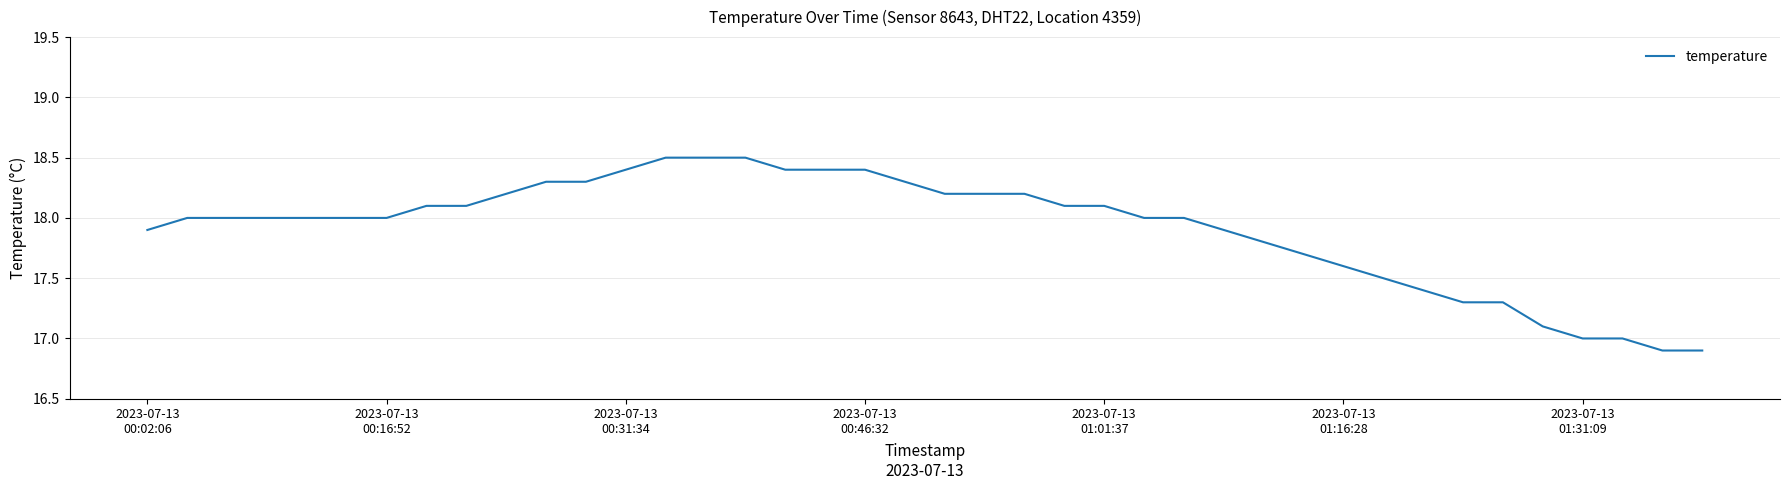

What is the greatest value displayed?

18.5